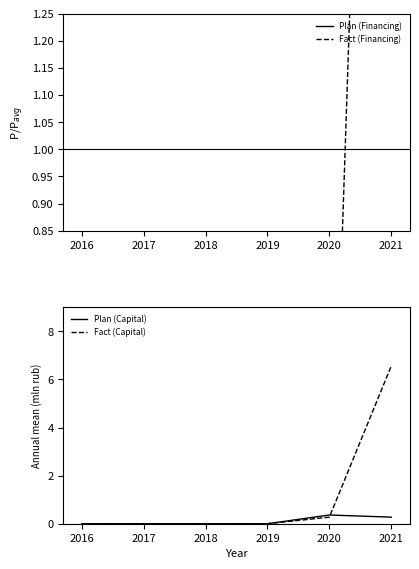

The value of Plan (Capital) at 2019 is 0.0. True or false?

True